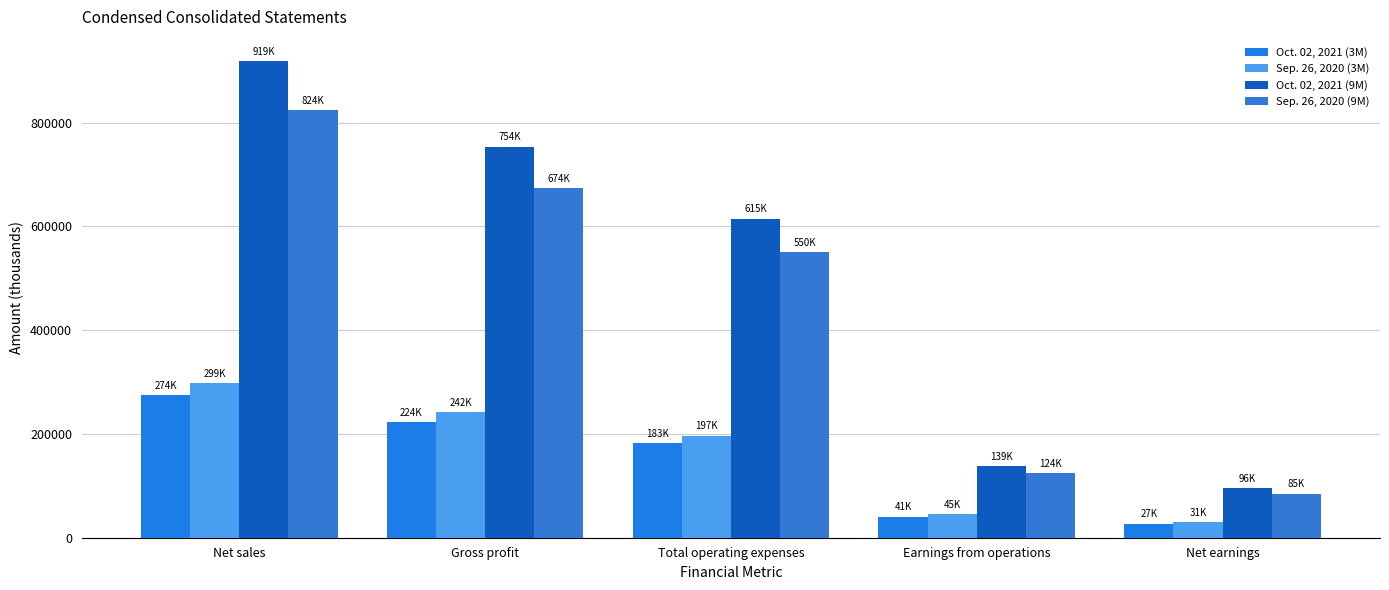

What is the spread (max minus min) of values at Net sales?

644813